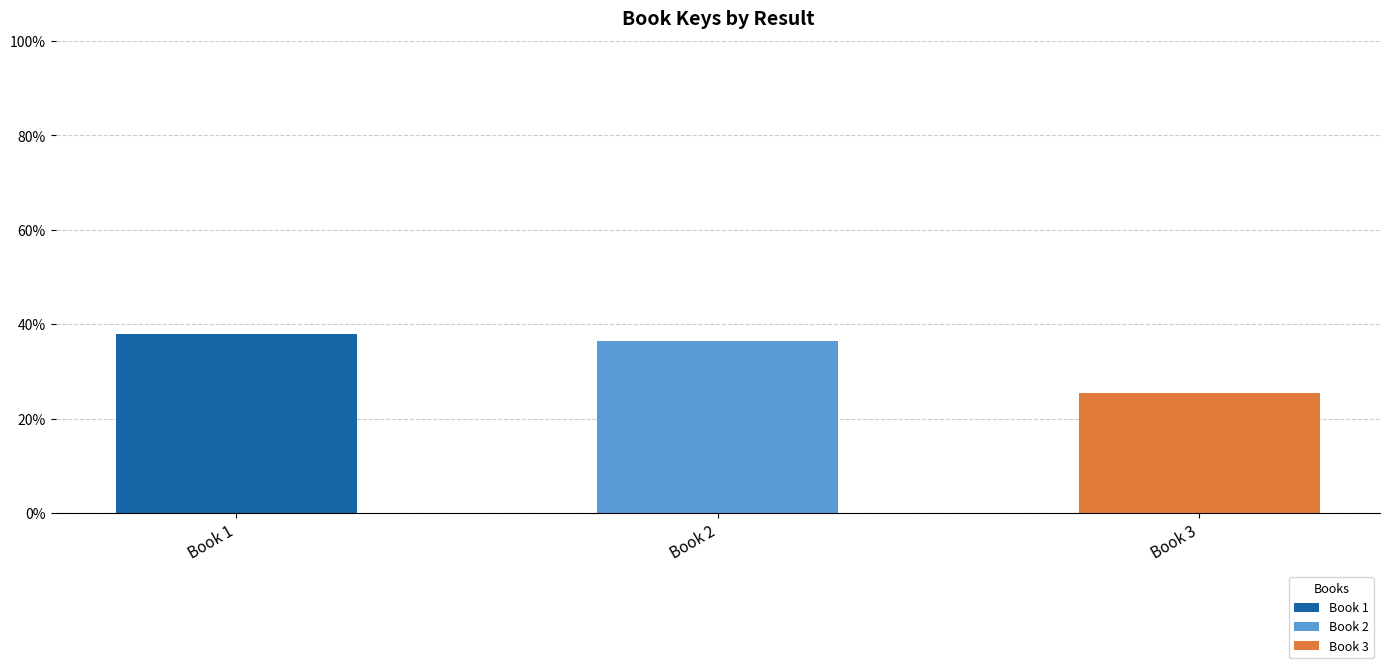

Reading left to right, what are the values for Book 1?

Book 1=38.0	Book 2=0.0	Book 3=0.0